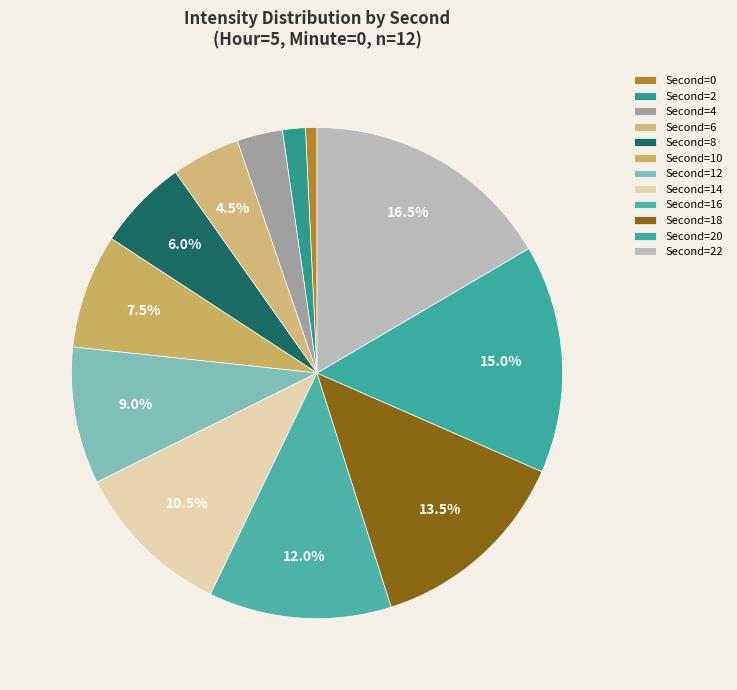

What is the largest slice in the pie chart?

22